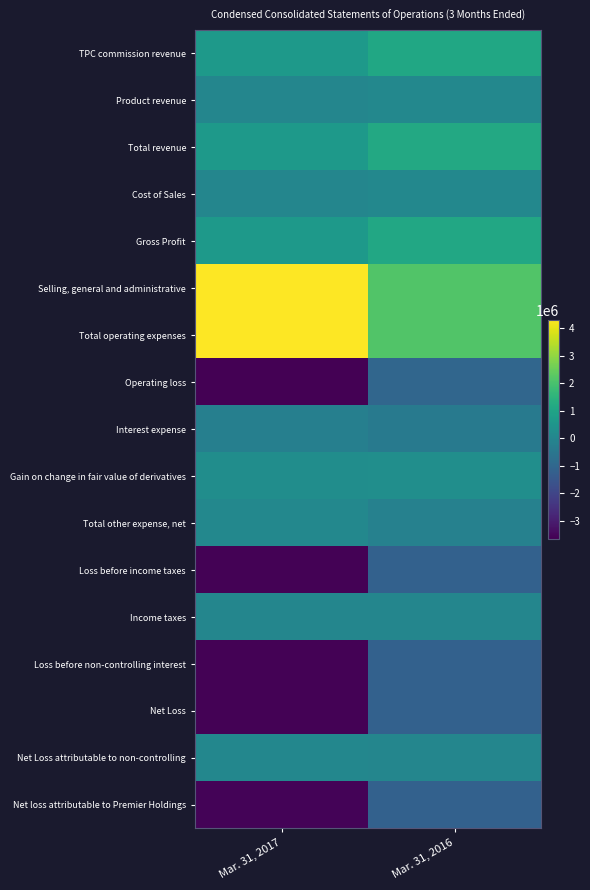

Which series changed the most between Mar. 31, 2017 and Mar. 31, 2016?

Operating loss